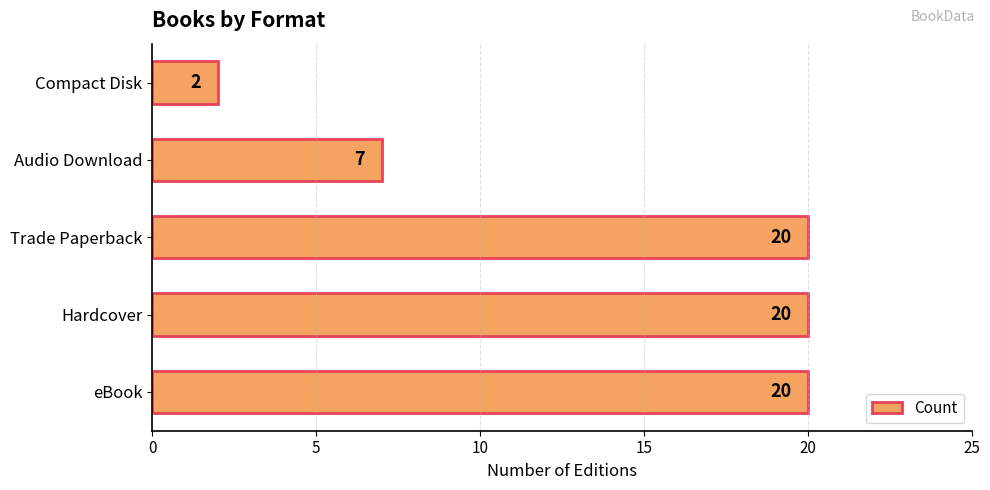

Reading bottom to top, what are all the values shown in this chart?

eBook=20	Hardcover=20	Trade Paperback=20	Audio Download=7	Compact Disk=2